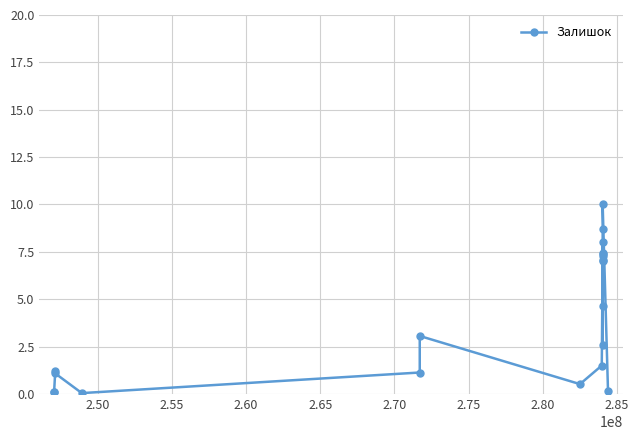

How many points are higher than both their immediate neighbors (excluding endpoints)?

6